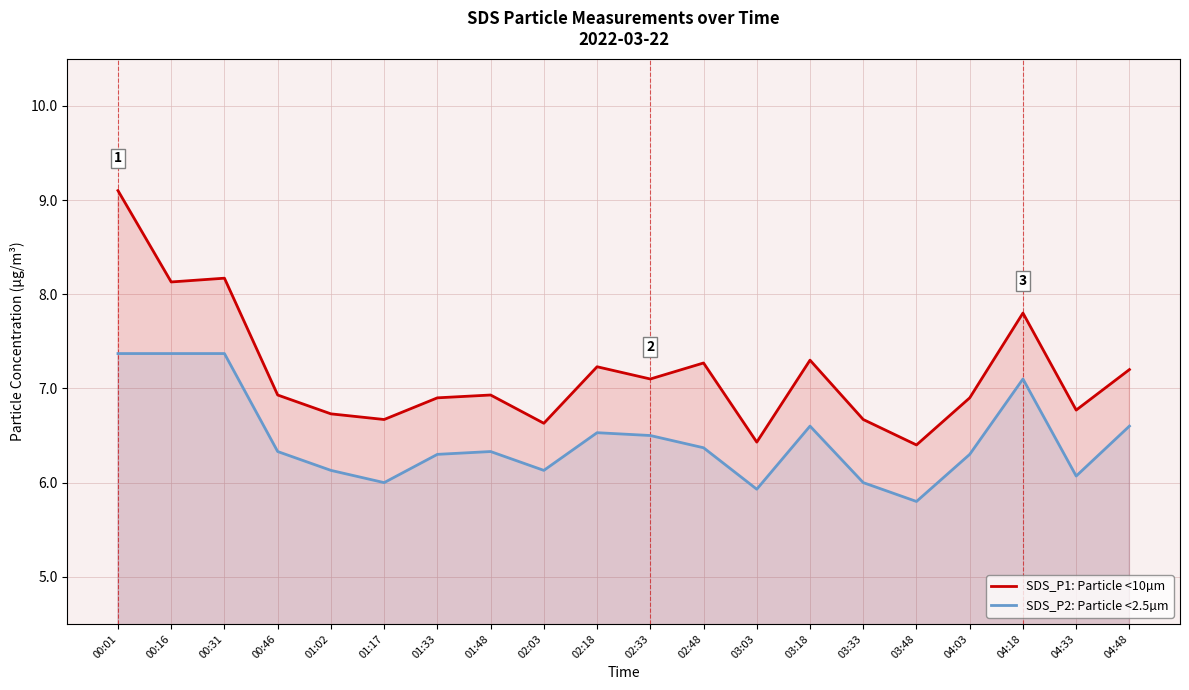

What is the label of the 16th point from the left?

03:48